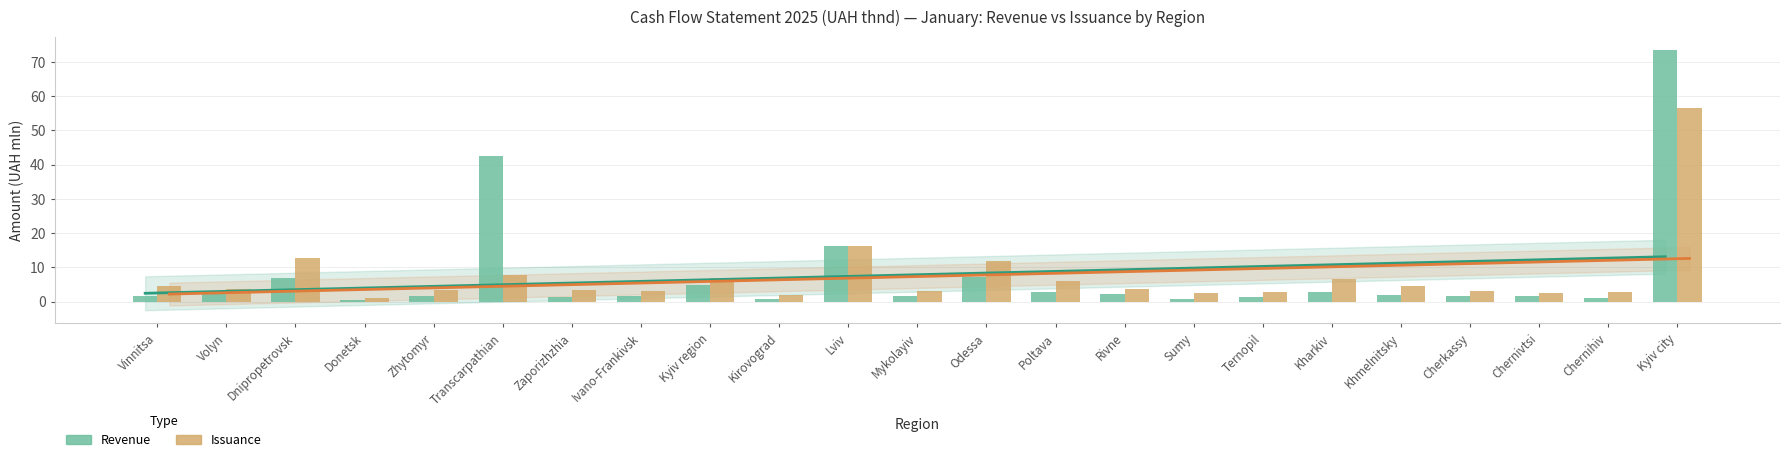

What are all the series names shown in the legend?

Revenue, Issuance